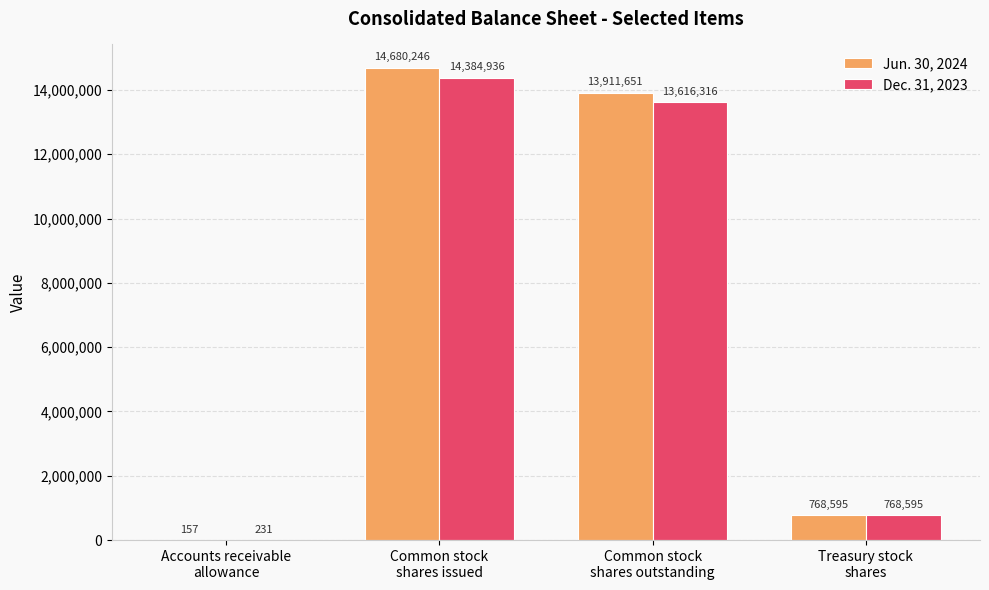

What are all the series names shown in the legend?

Jun. 30, 2024, Dec. 31, 2023